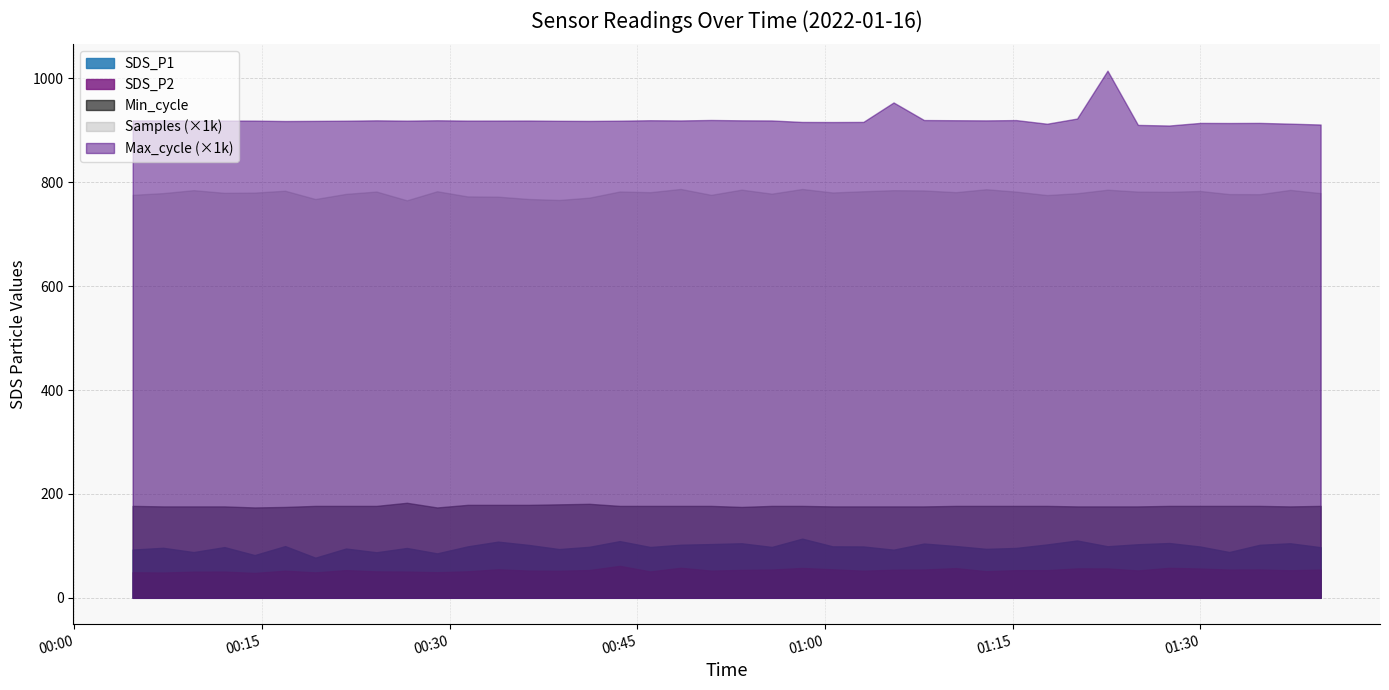

What value does the SDS_P2 series have at 2022/01/16 00:33:52?

54.9